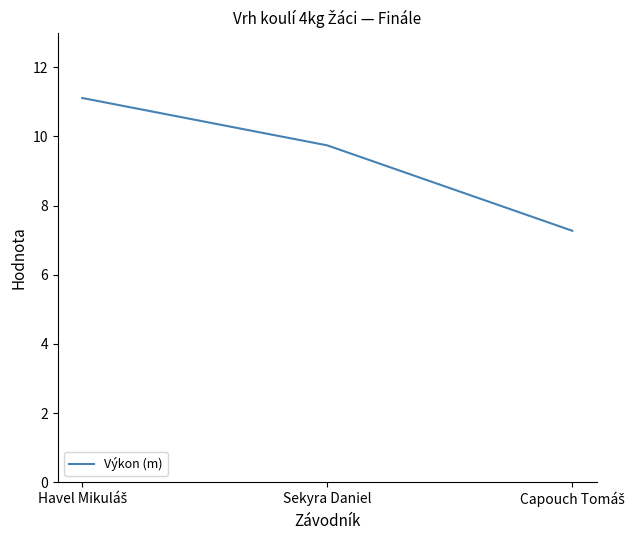

What is the sum of all values?

28.1